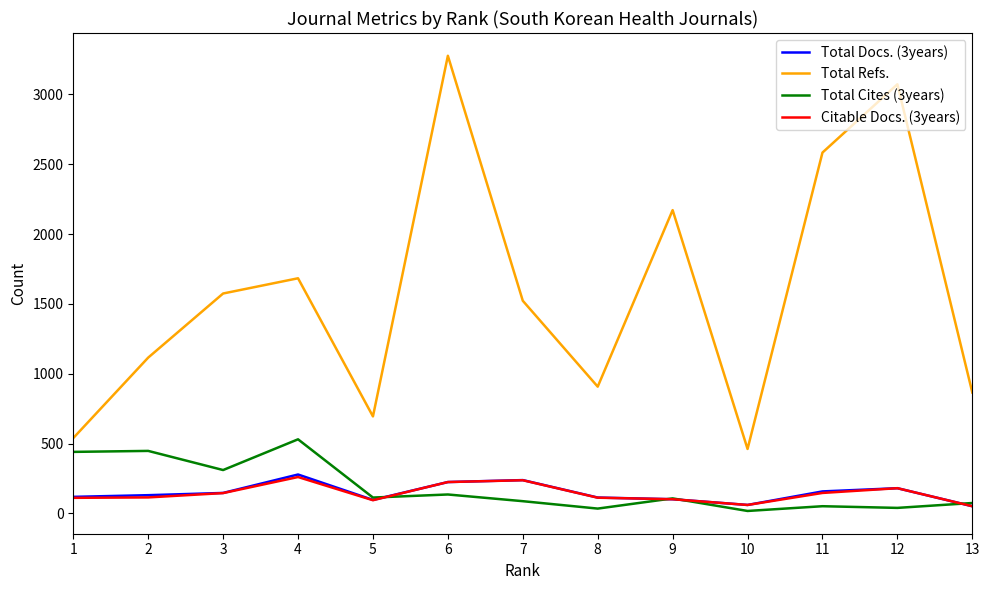

At which category is the sum across all series the highest?

6